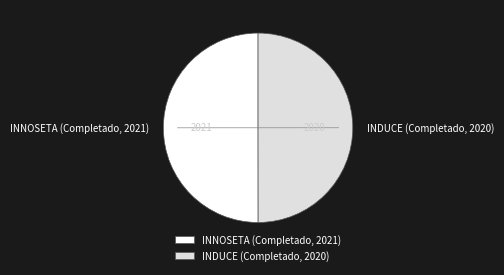

Combined, do INNOSETA (Completado, 2021) and INDUCE (Completado, 2020) account for over 50%?

Yes